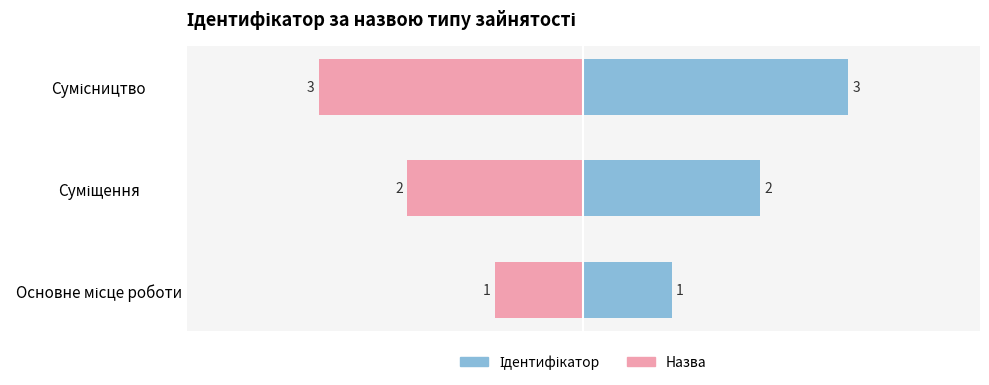

True or false: Ідентифікатор has a value of 3 at Сумісництво.

True